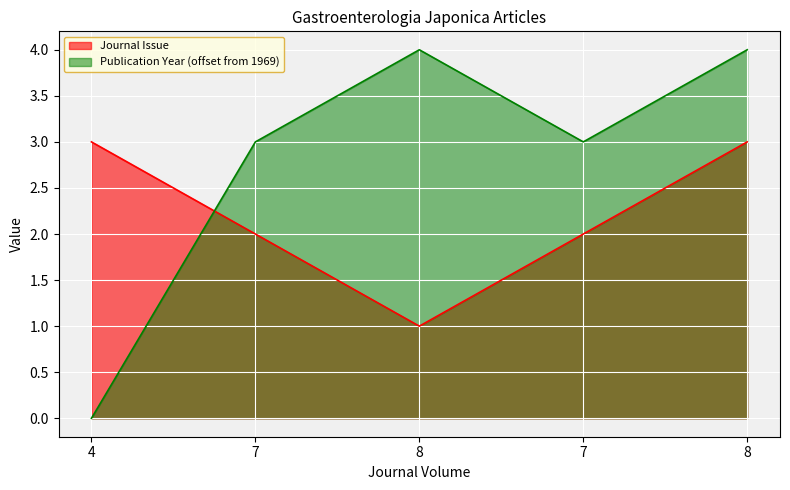

Reading left to right, what are all the values shown in this chart?

Journal Issue: 4=3	7=2	8=1	7=2	8=3
Publication Year: 4=0	7=3	8=4	7=3	8=4